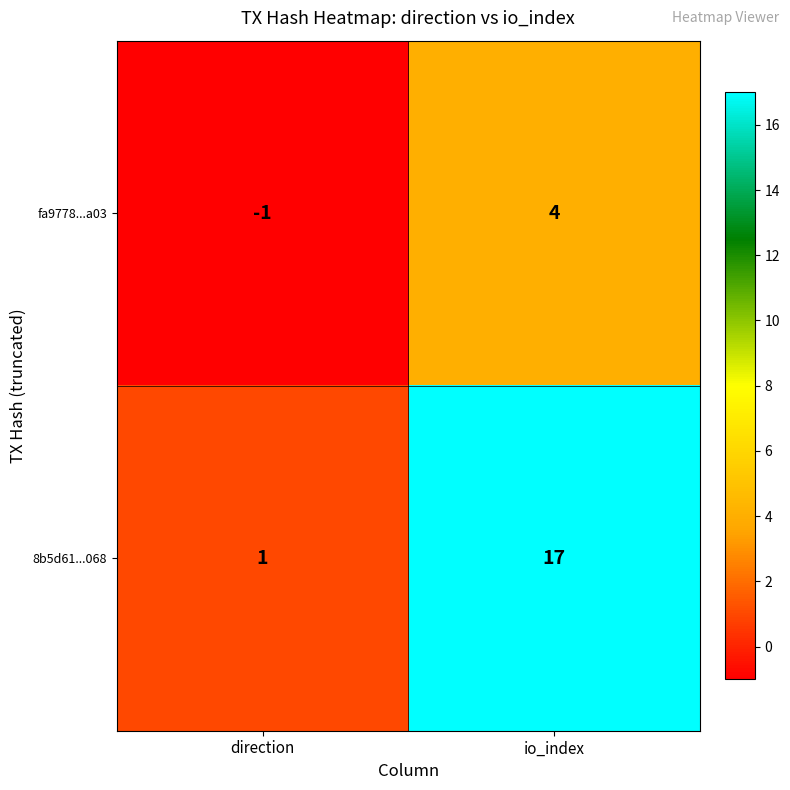

Reading left to right, extract all data points from this chart.

fa9778...a03: -1	4
8b5d61...068: 1	17